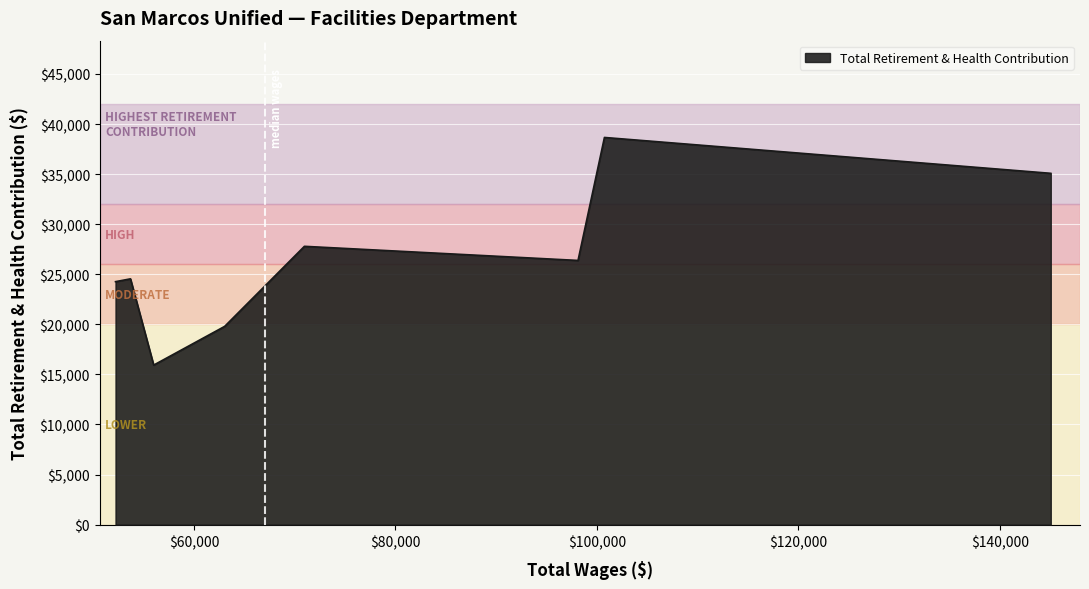

How many interior local valleys (lower than both neighbors) does the data have?

2